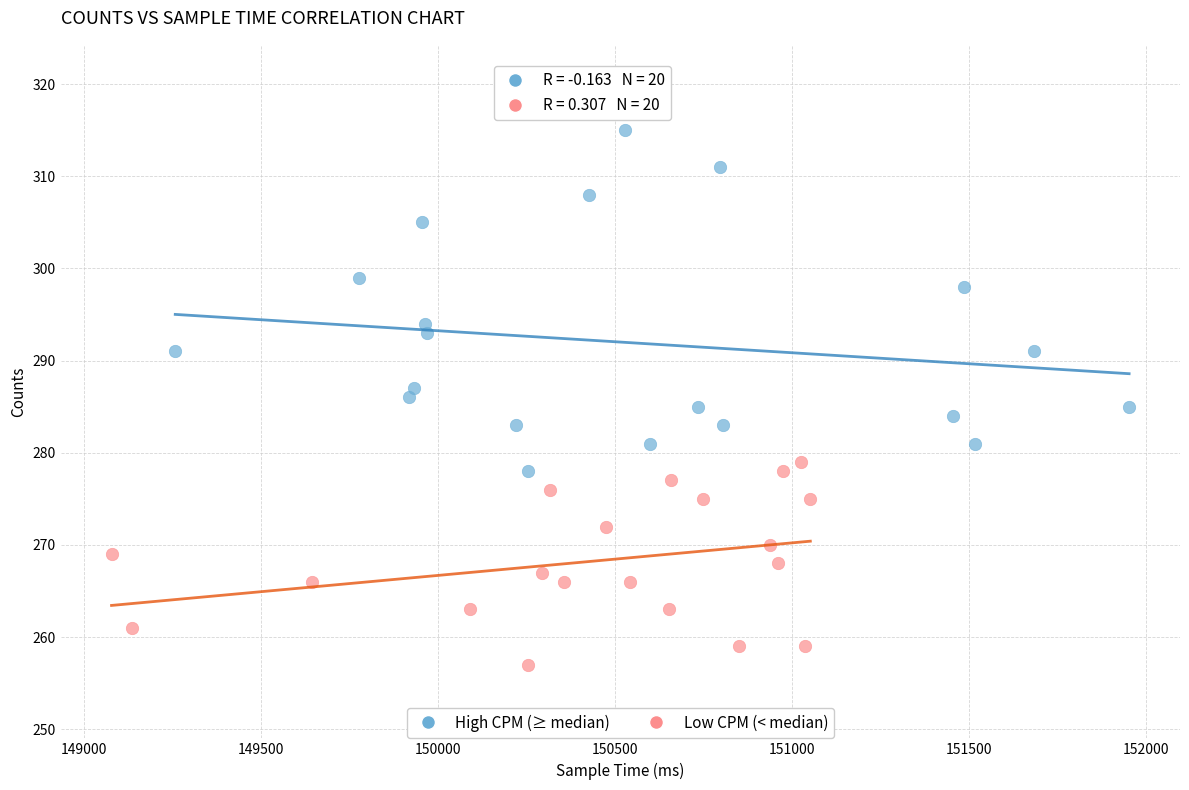

Which series reaches the maximum Y coordinate?

High CPM (≥ median)